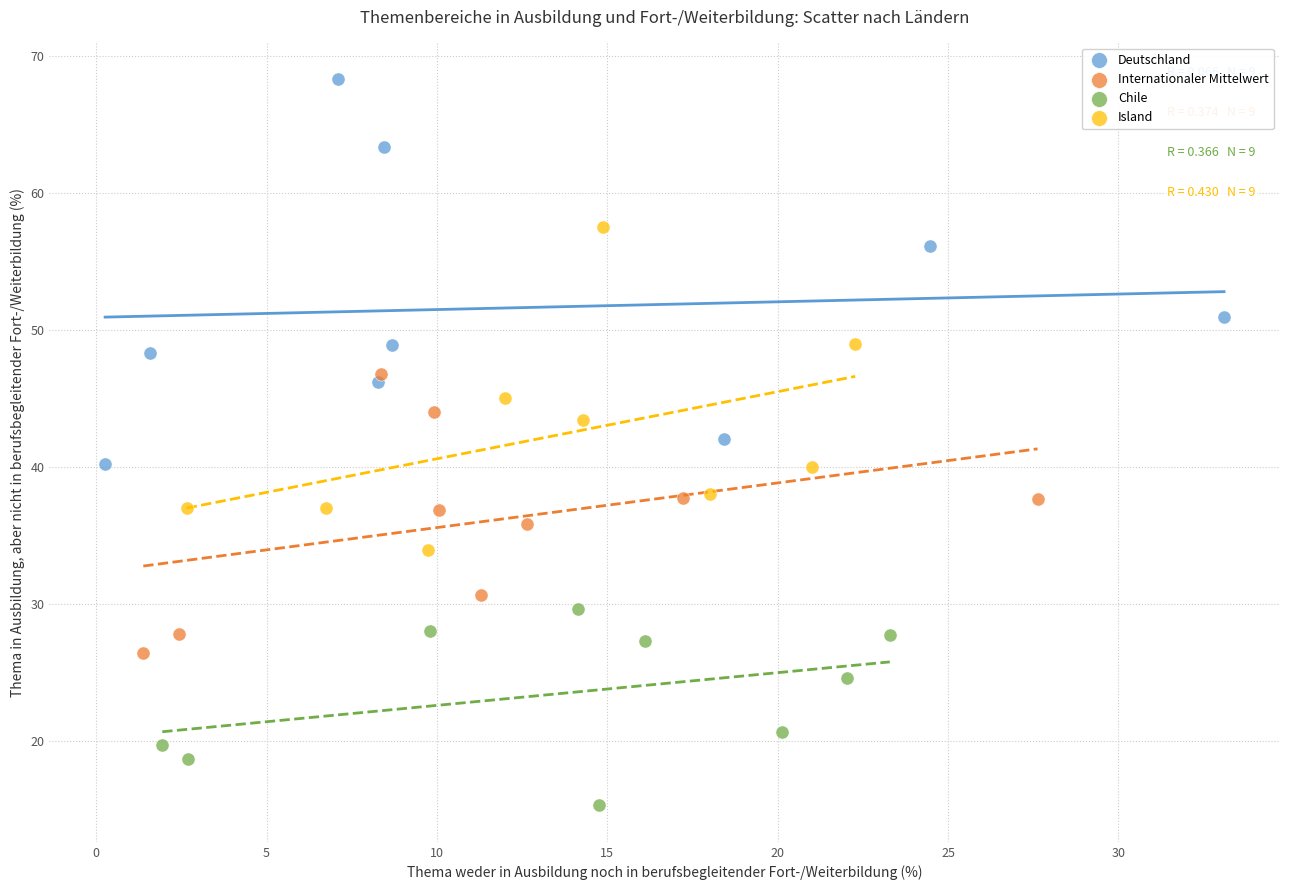

Which series has the largest Y range (max minus min)?

Deutschland